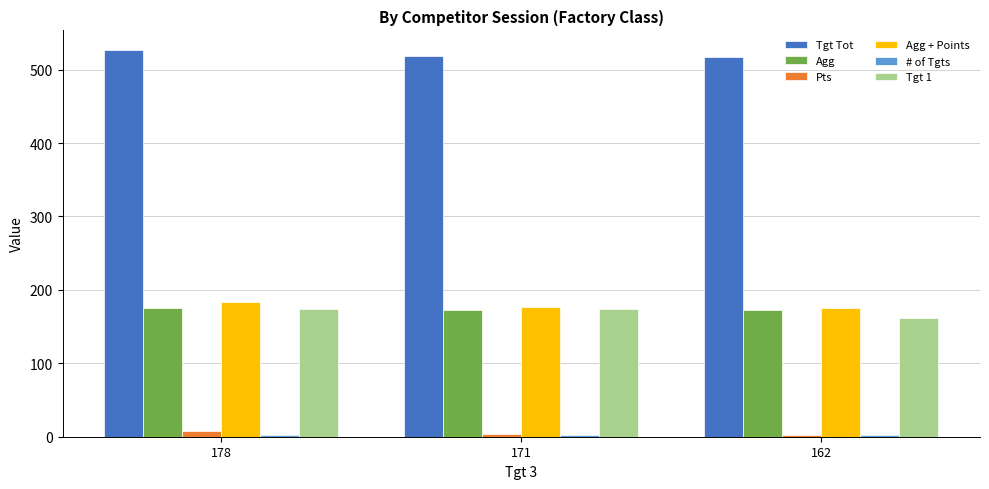

At how many categories does at least one series exceed 51?

3